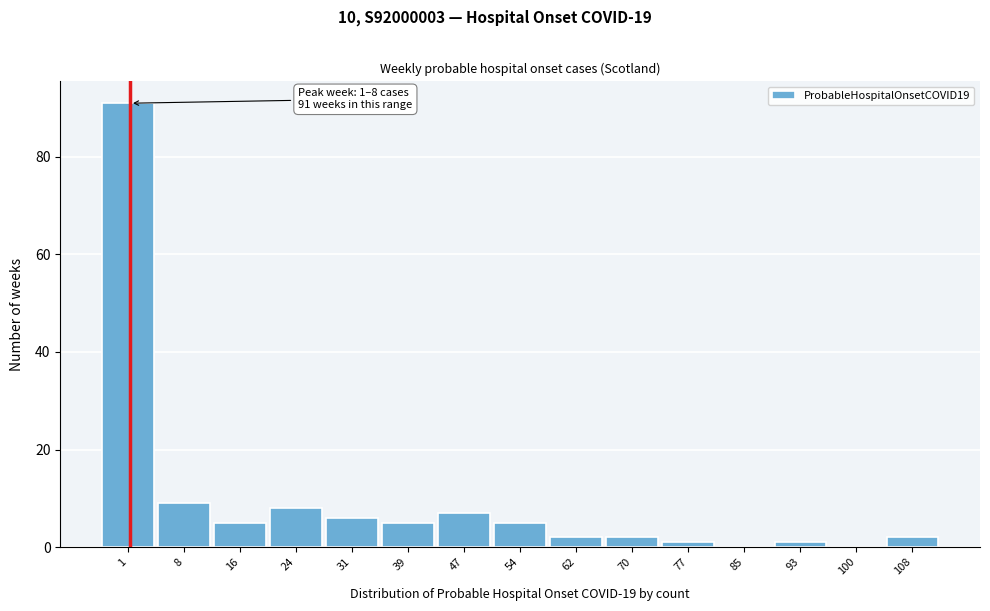

Reading left to right, extract all data points from this chart.

1=91	8=9	16=5	24=8	31=6	39=5	47=7	54=5	62=2	70=2	77=1	85=0	93=1	100=0	108=2